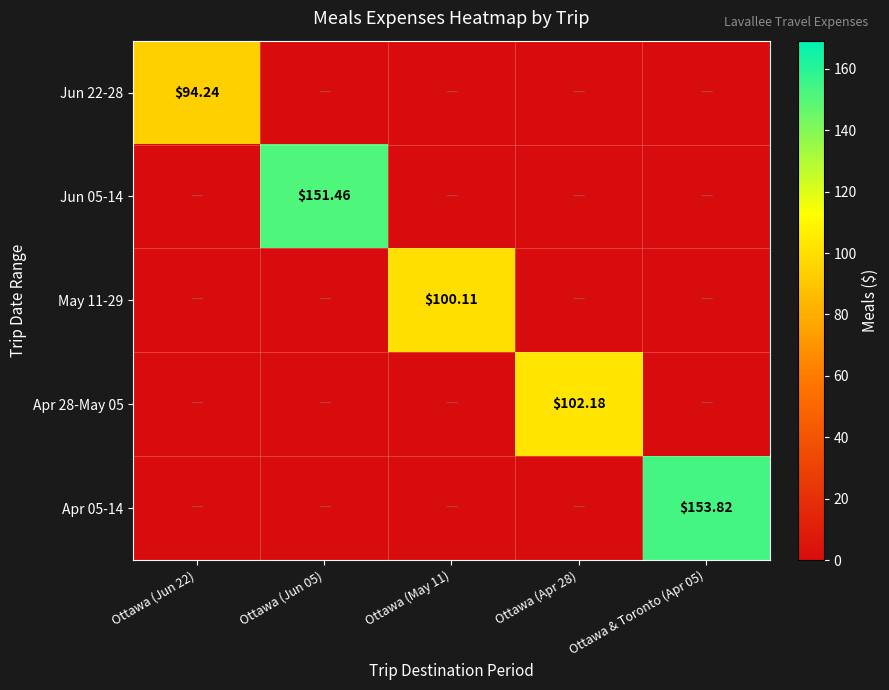

Which series has the largest total across all categories?

Apr 05-14